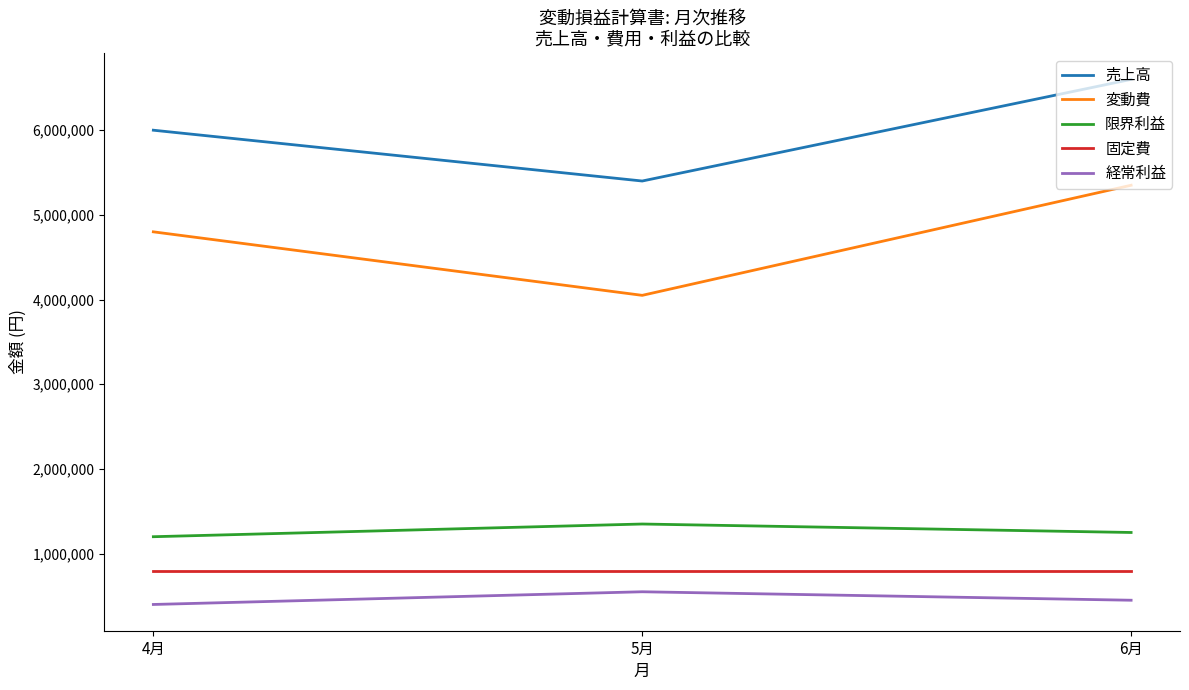

Is it true that 固定費 equals 800000 at 5月?

True